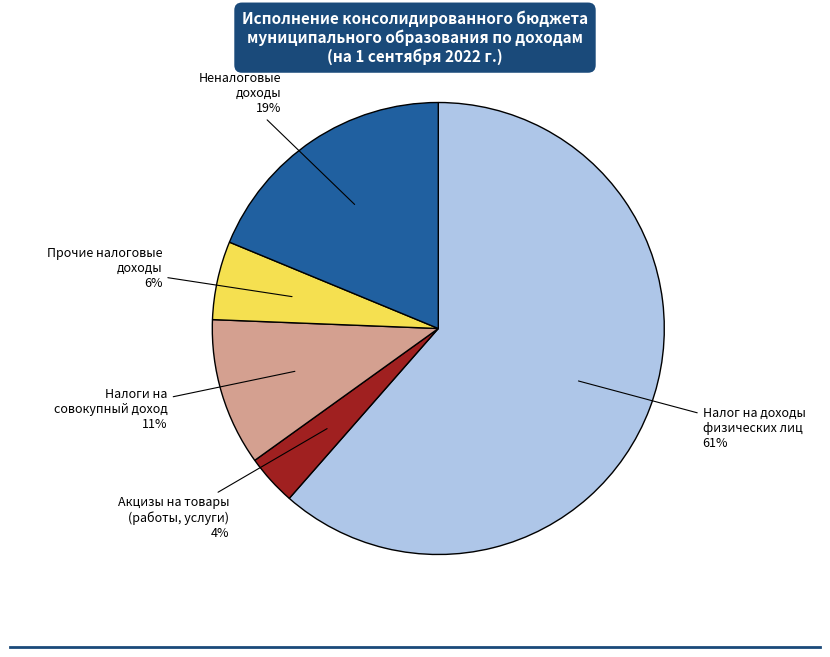

To the nearest percent, what is the average slice percentage?

20%